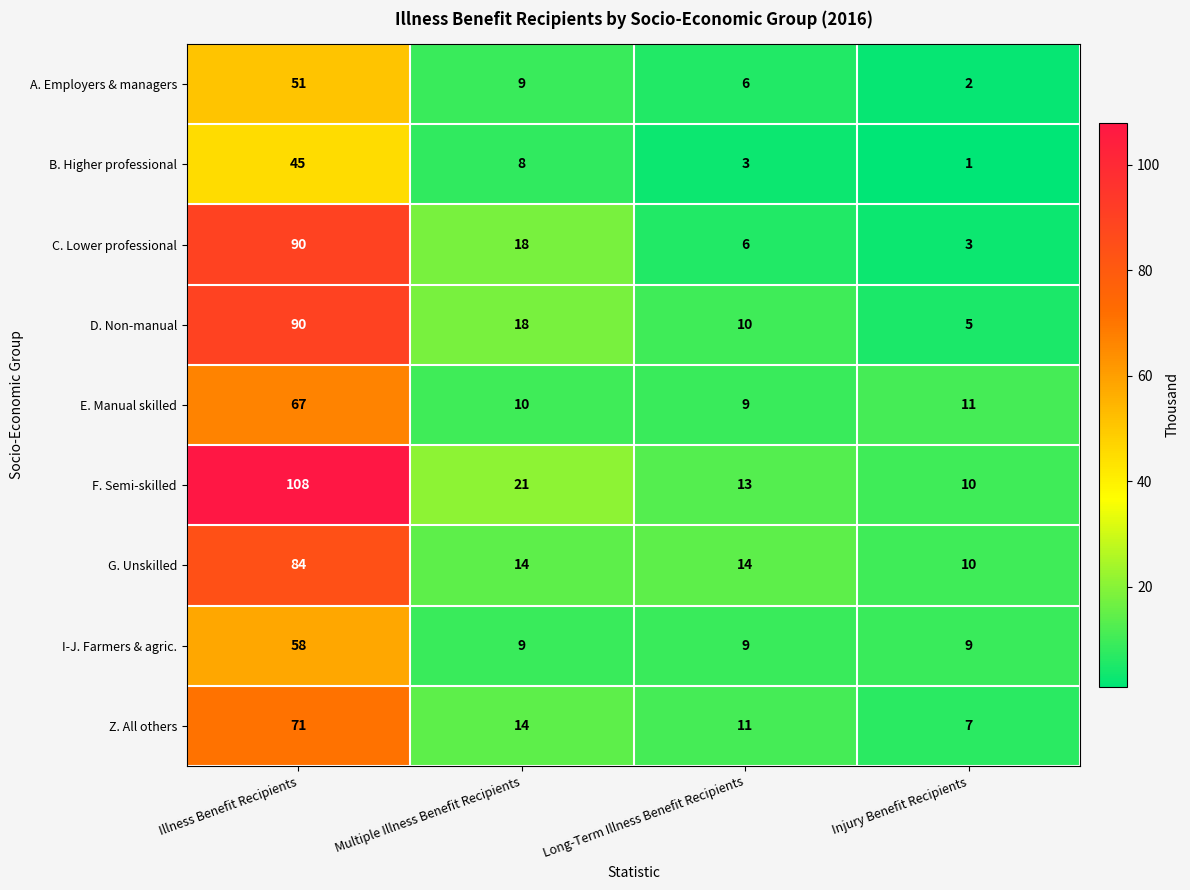

Rank the categories by A. Employers & managers value from lowest to highest.

Injury Benefit Recipients, Long-Term Illness Benefit Recipients, Multiple Illness Benefit Recipients, Illness Benefit Recipients